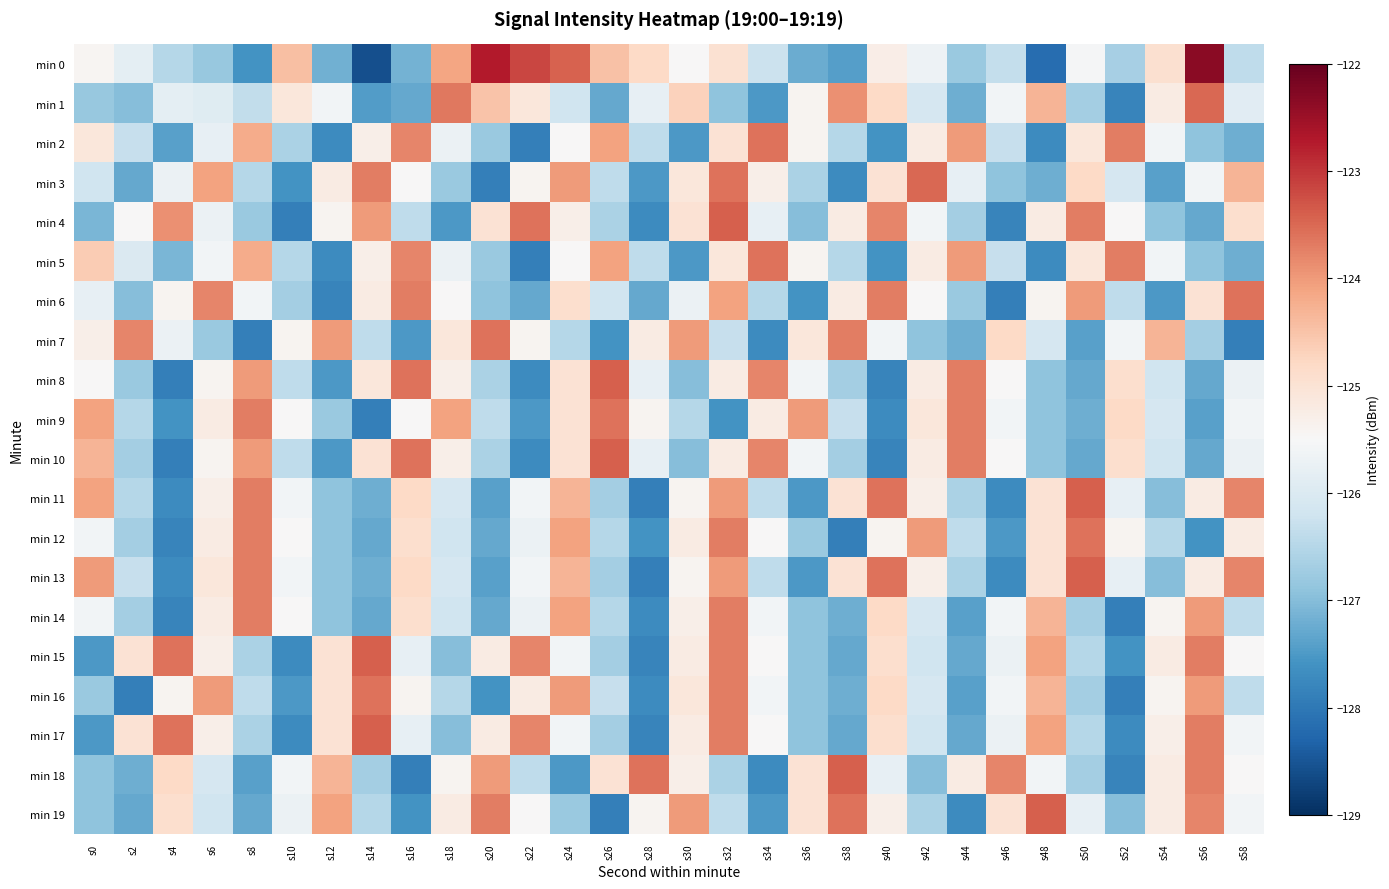

At which category does the chart reach its peak across all series?

s56